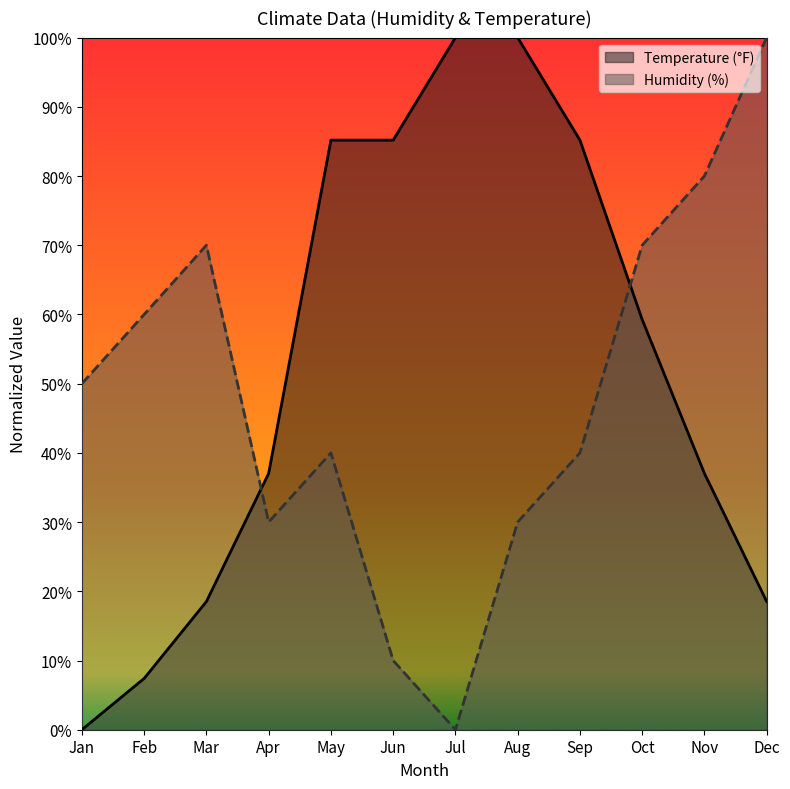

Between which two adjacent categories do Temperature (°F) and Humidity (%) first intersect?

Mar and Apr